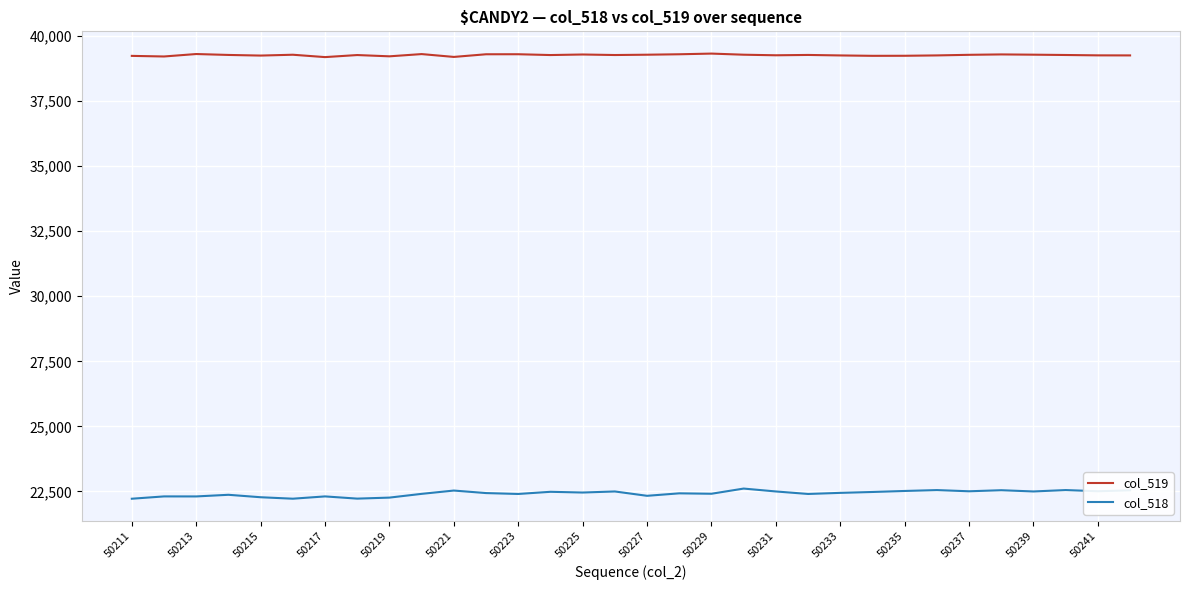

What is the greatest value displayed?

39324